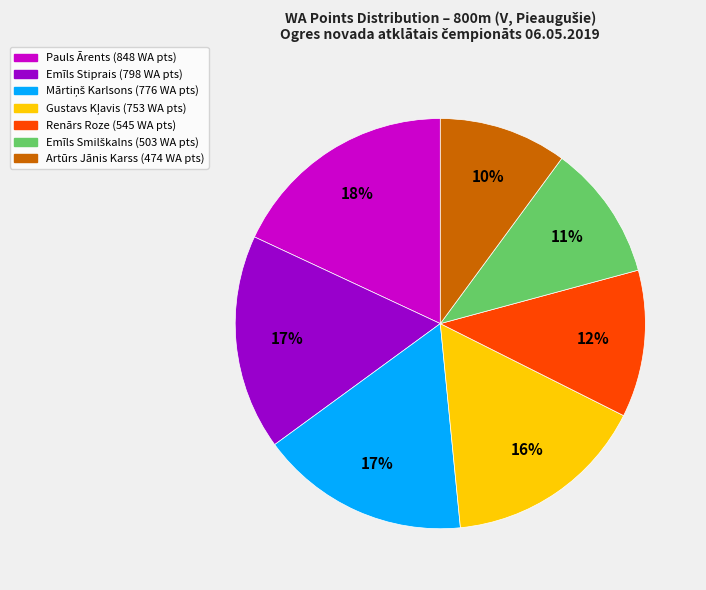

To the nearest percent, what is the average slice percentage?

14%